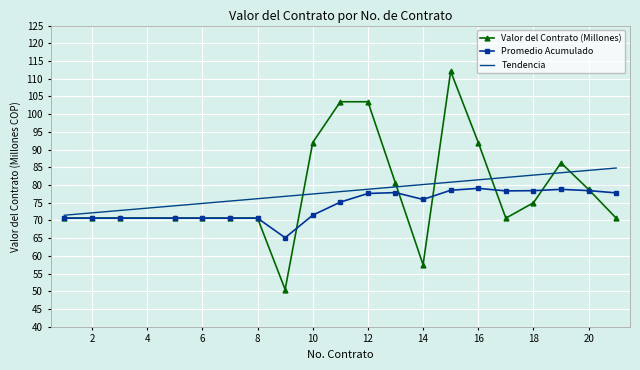

True or false: Valor del Contrato (Millones) has more than 2 points higher than both neighbors.

False